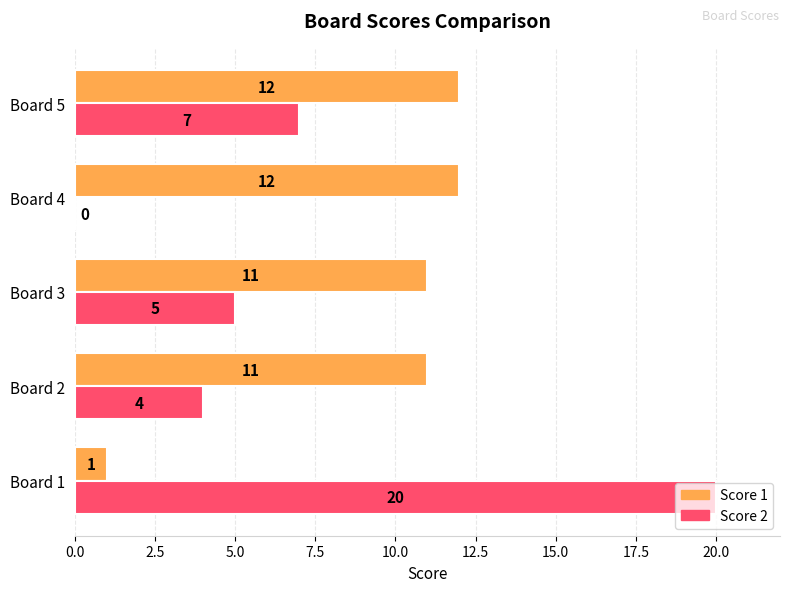

What is the greatest value displayed?

20